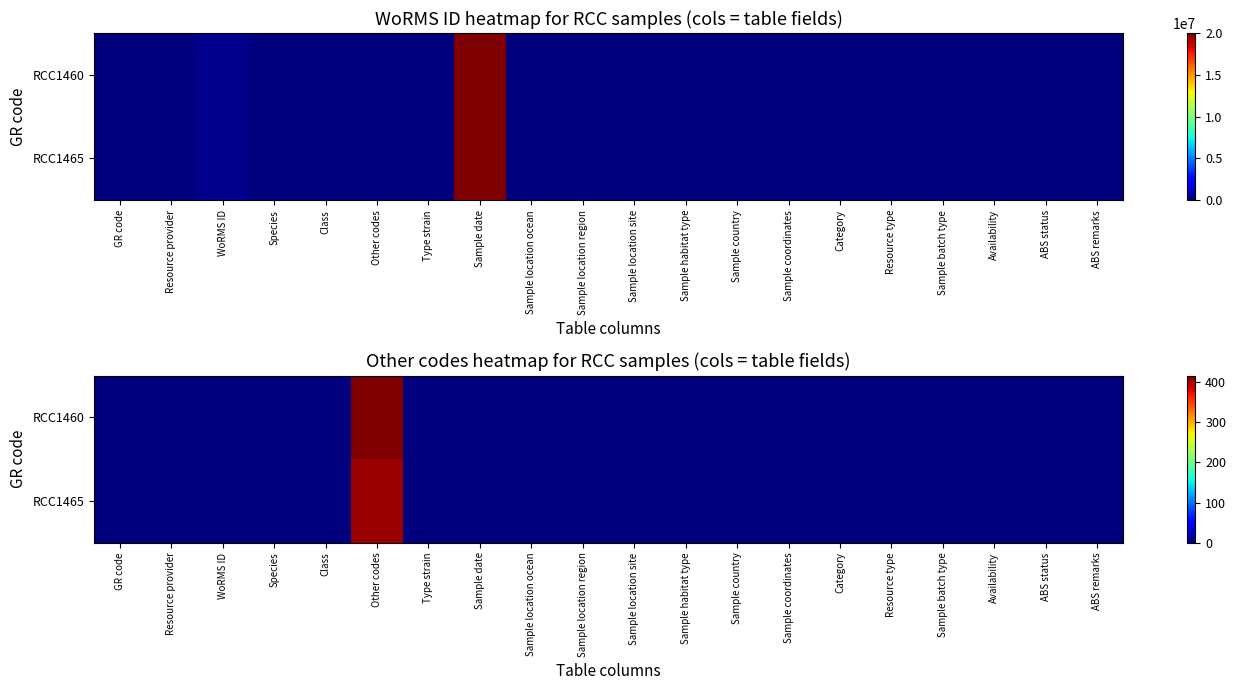

At which category is the sum across all series the highest?

Other codes